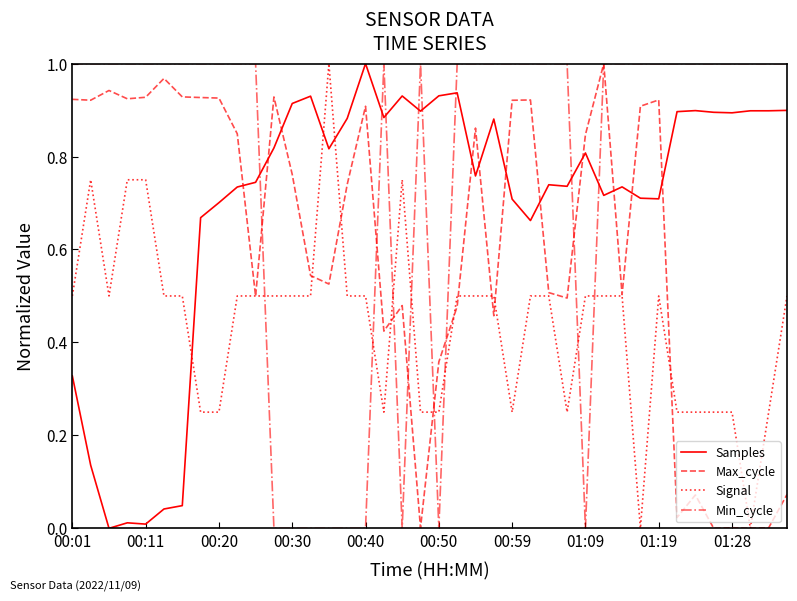

In Samples, how many points are higher than both neighbors (excluding endpoints)?

10